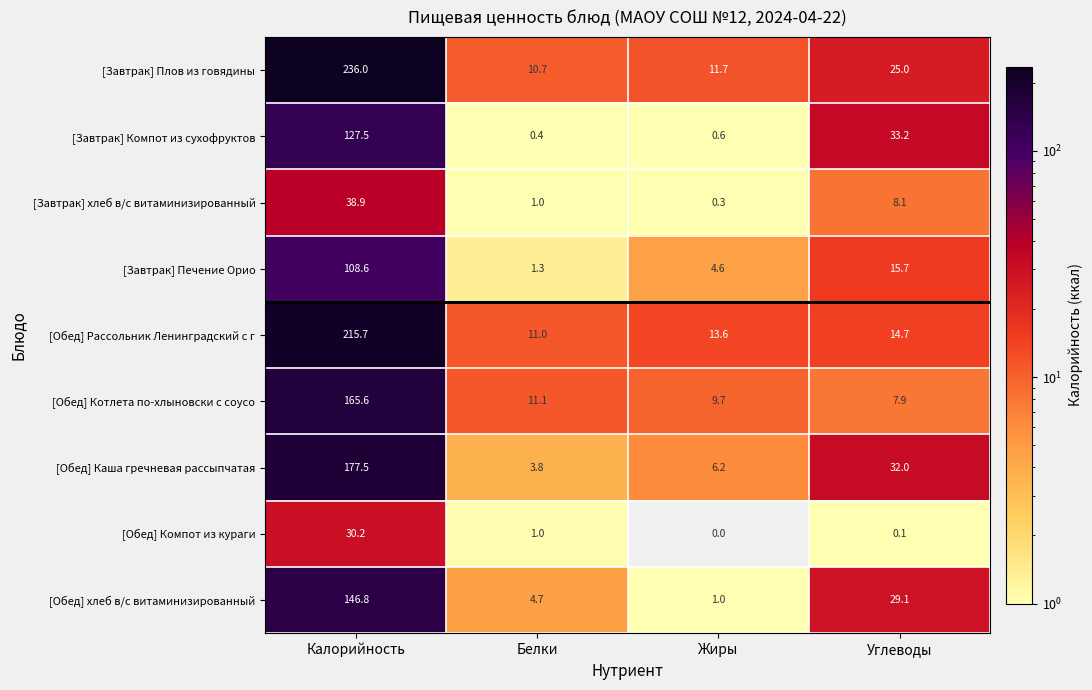

What is the difference between the second highest and minimum values in the [Завтрак] Печение Орио series?

14.4